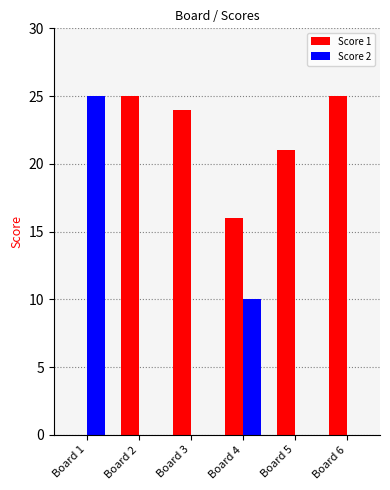

Where is Score 1 nearest to the value 12?

Board 4